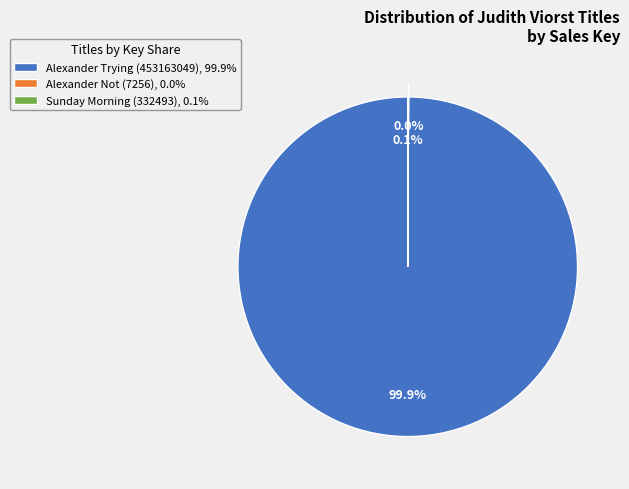

Which category has the biggest portion of the pie?

Alexander Trying (453163049)